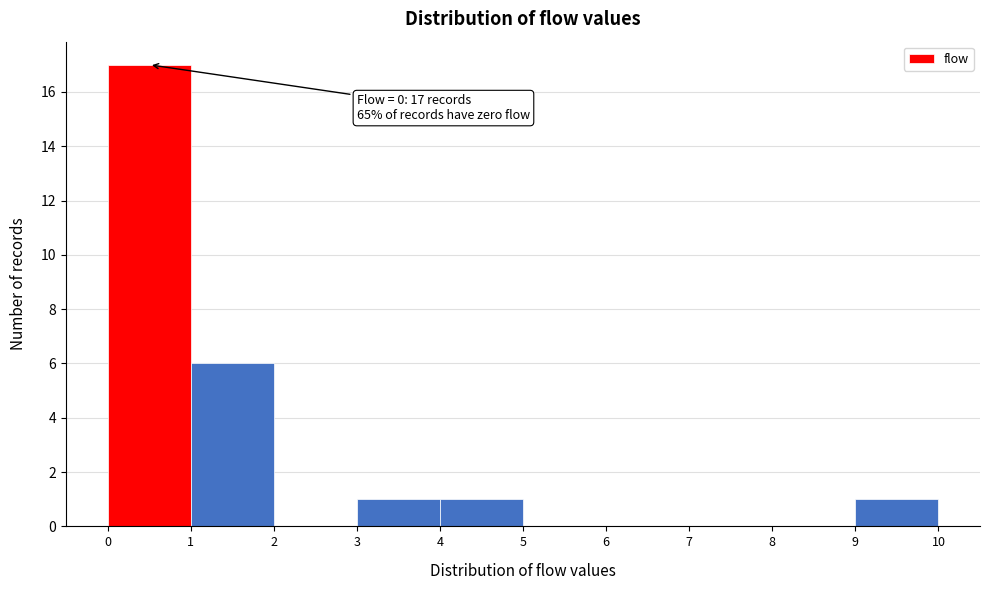

Over which range of the x-axis is the bar tallest?

0 to 1